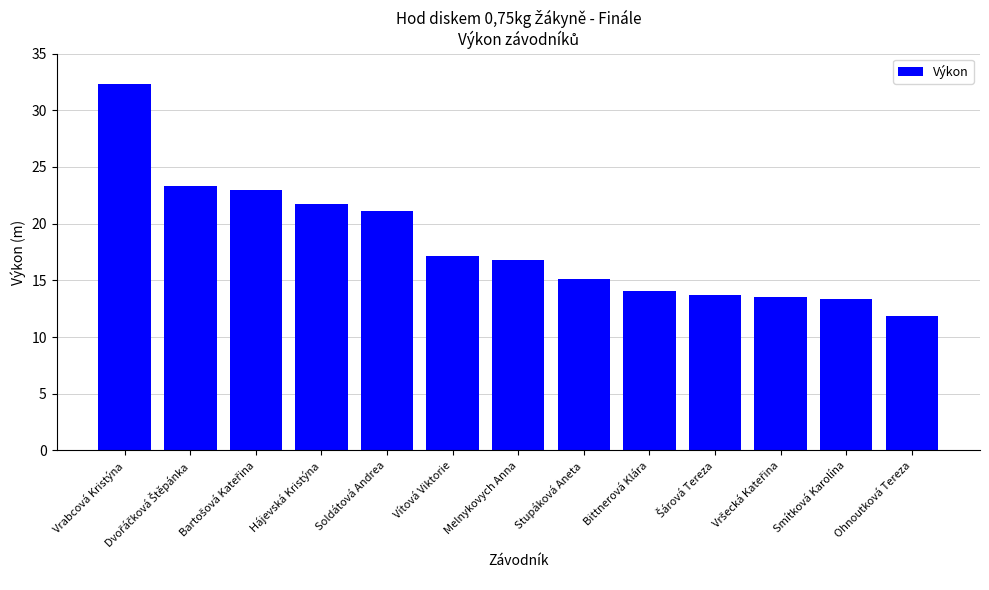

Does the chart contain any negative values?

No